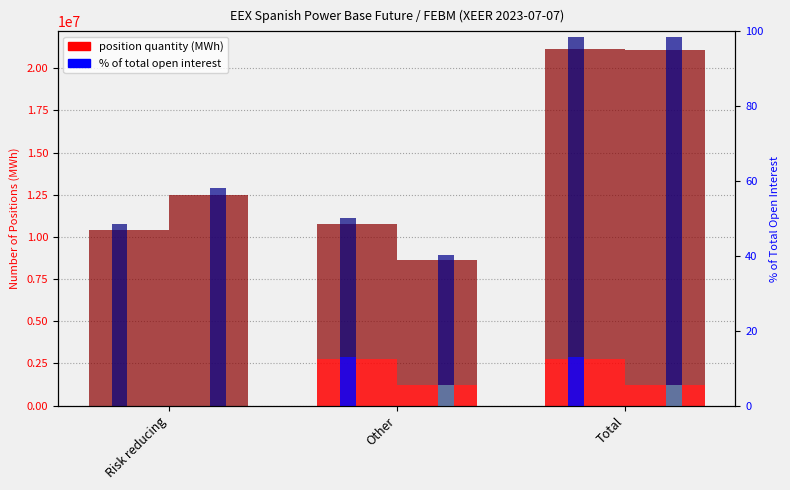

Between Risk reducing and Total, which is larger?

Total